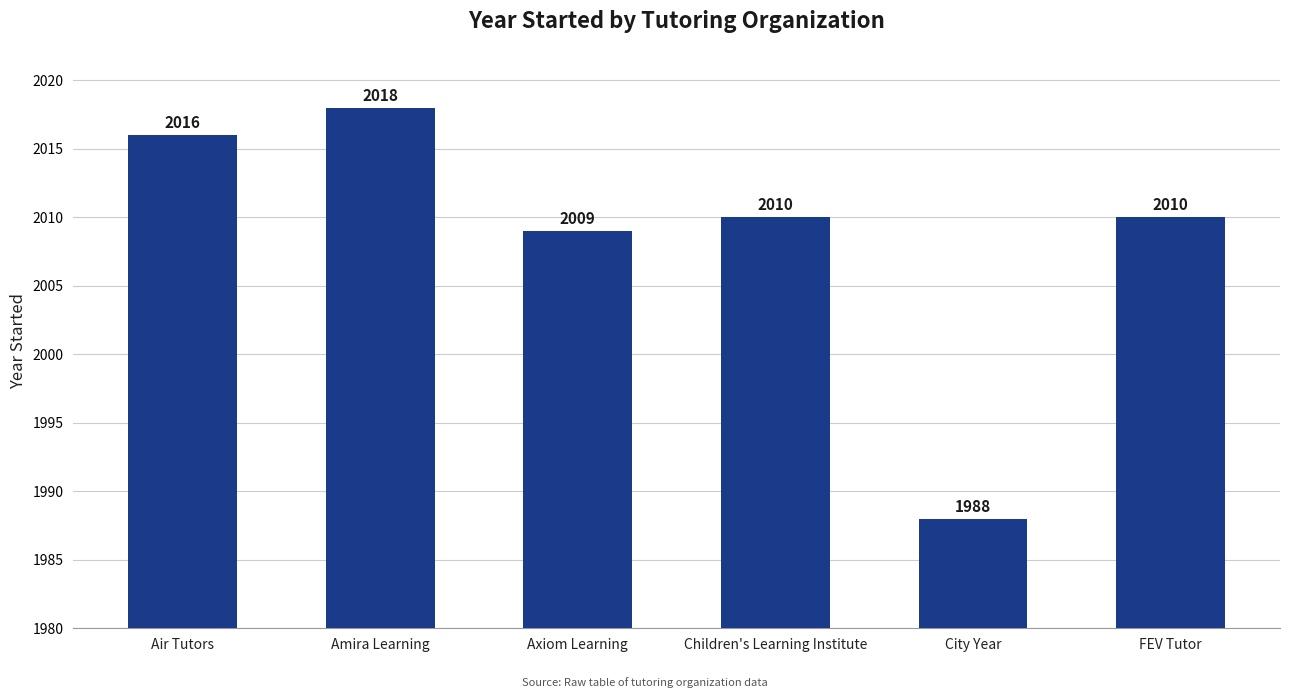

Approximately how many times larger is the value at Air Tutors compared to Amira Learning?

1.0